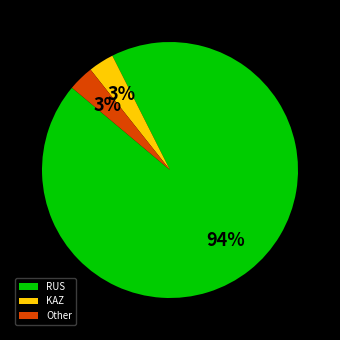

How many segments does this pie chart have?

3